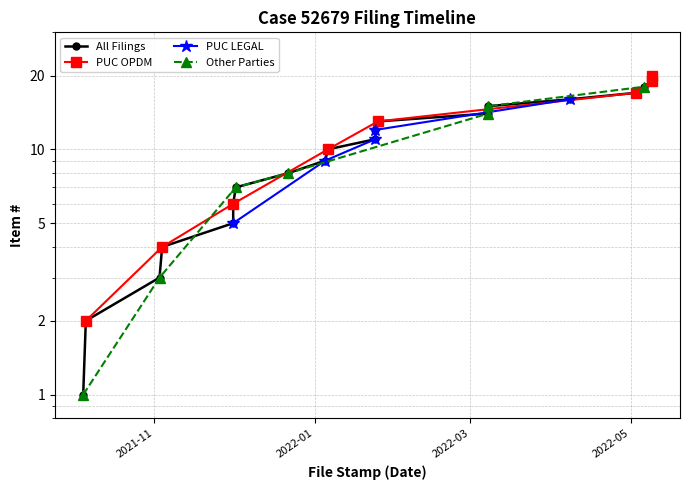

What is the minimum value shown in the chart?

1